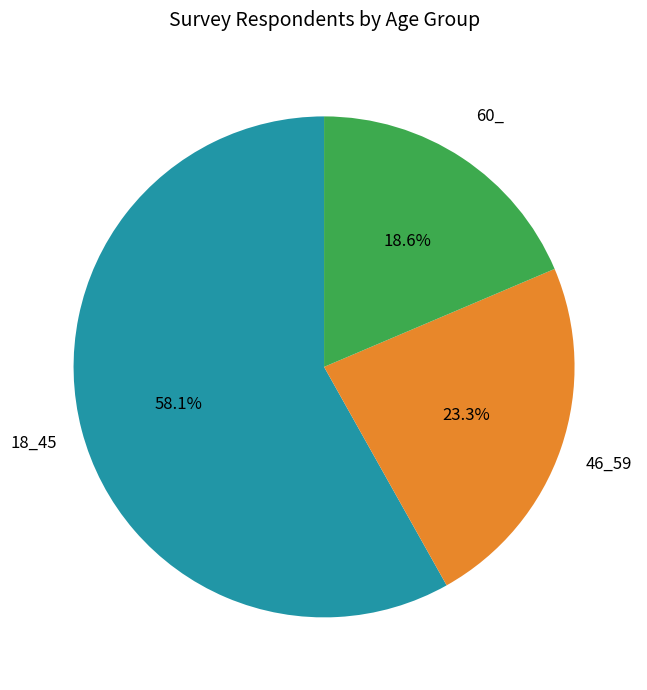

What percentage is NOT represented by 46_59?

76.7%